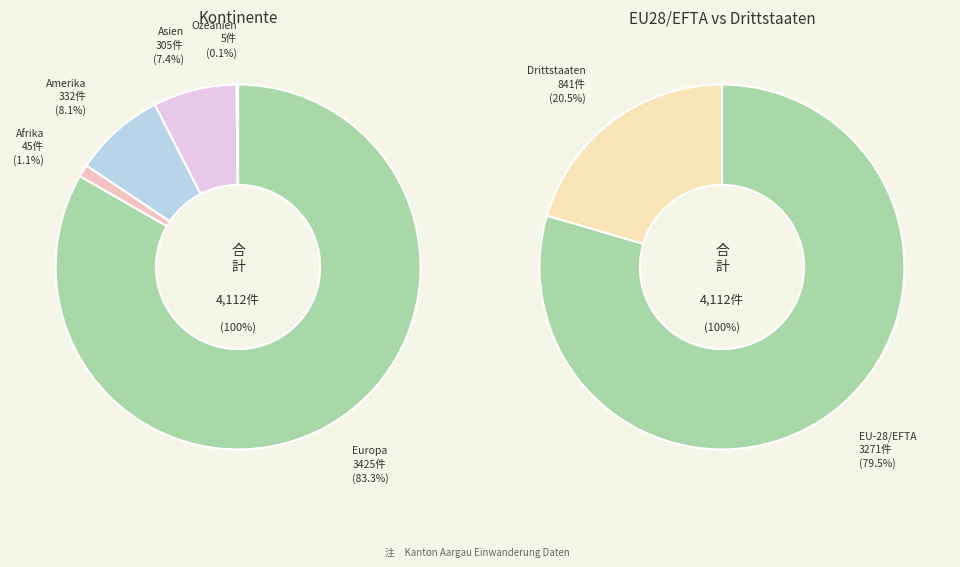

To the nearest percent, what is the difference between the Amerika and Asien slice percentages?

1%